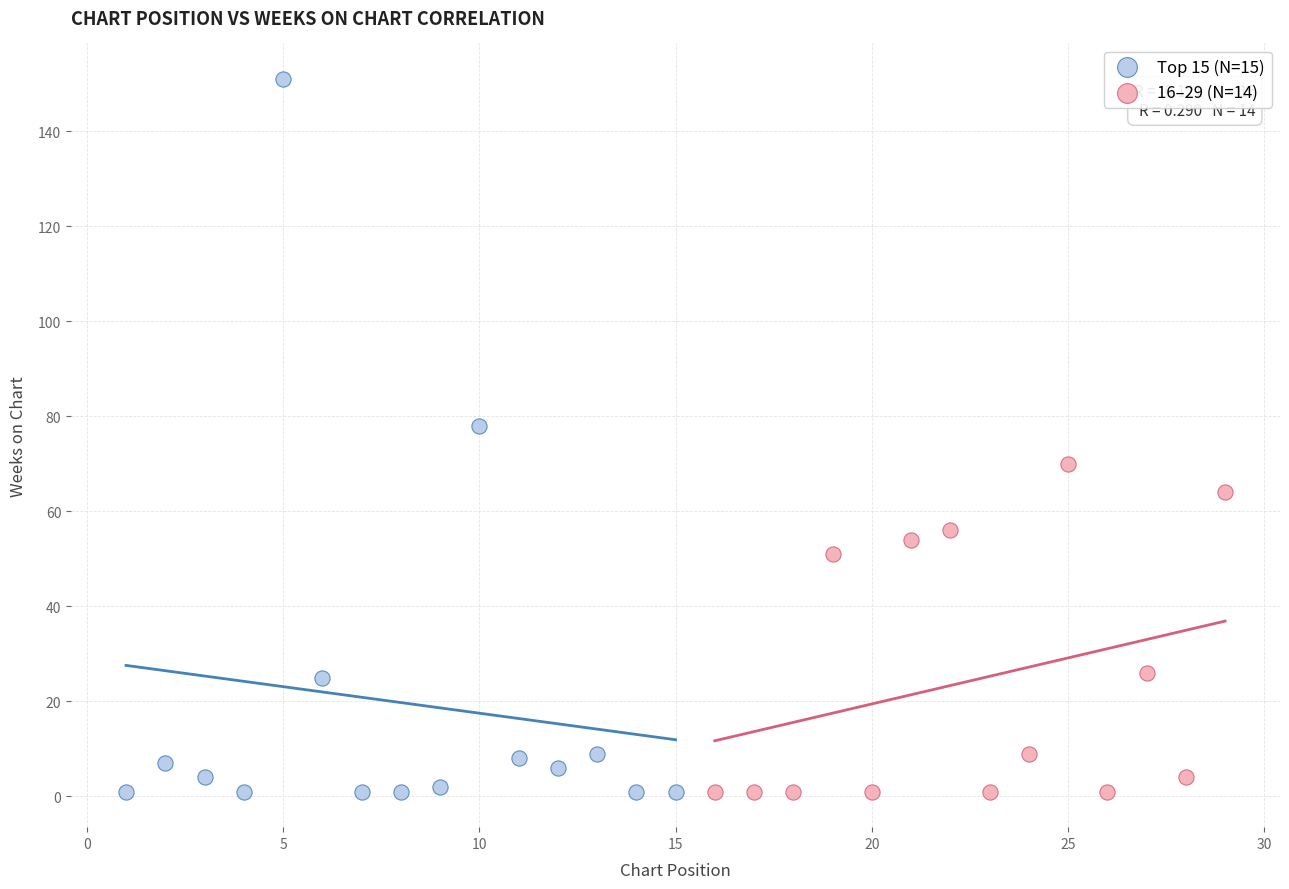

Which series has the largest Y range (max minus min)?

Top 15 (N=15)